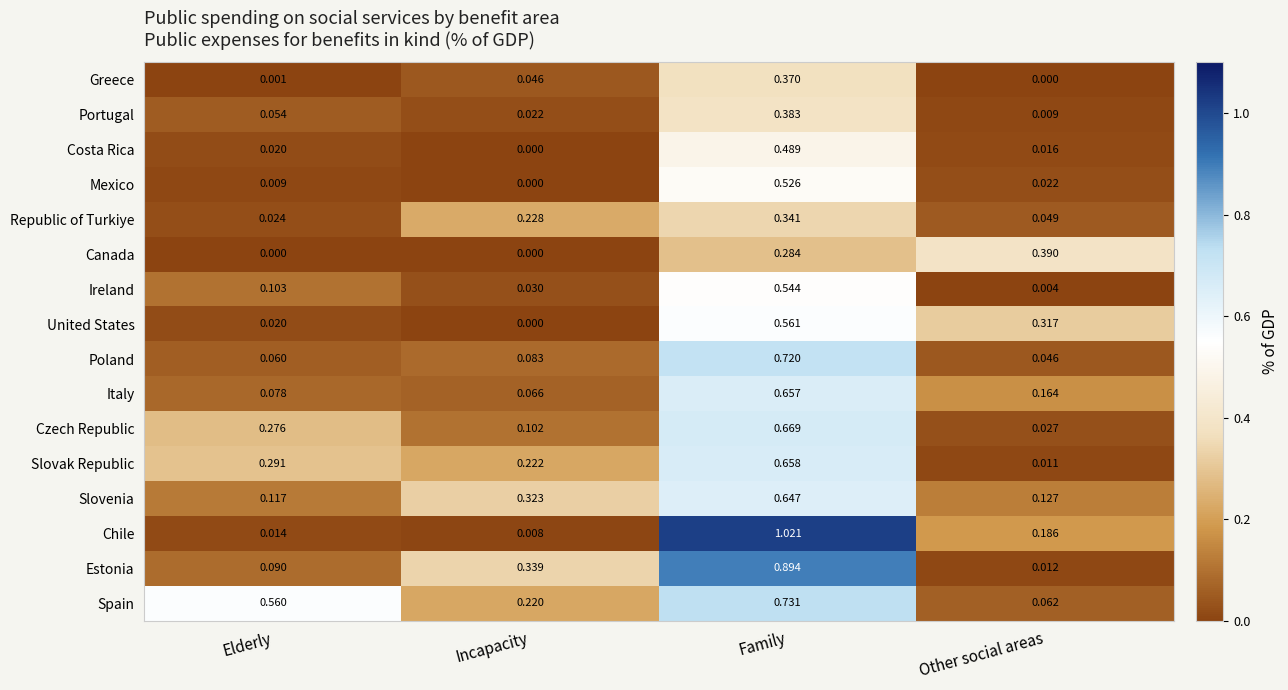

At how many categories does at least one series exceed 0?

4